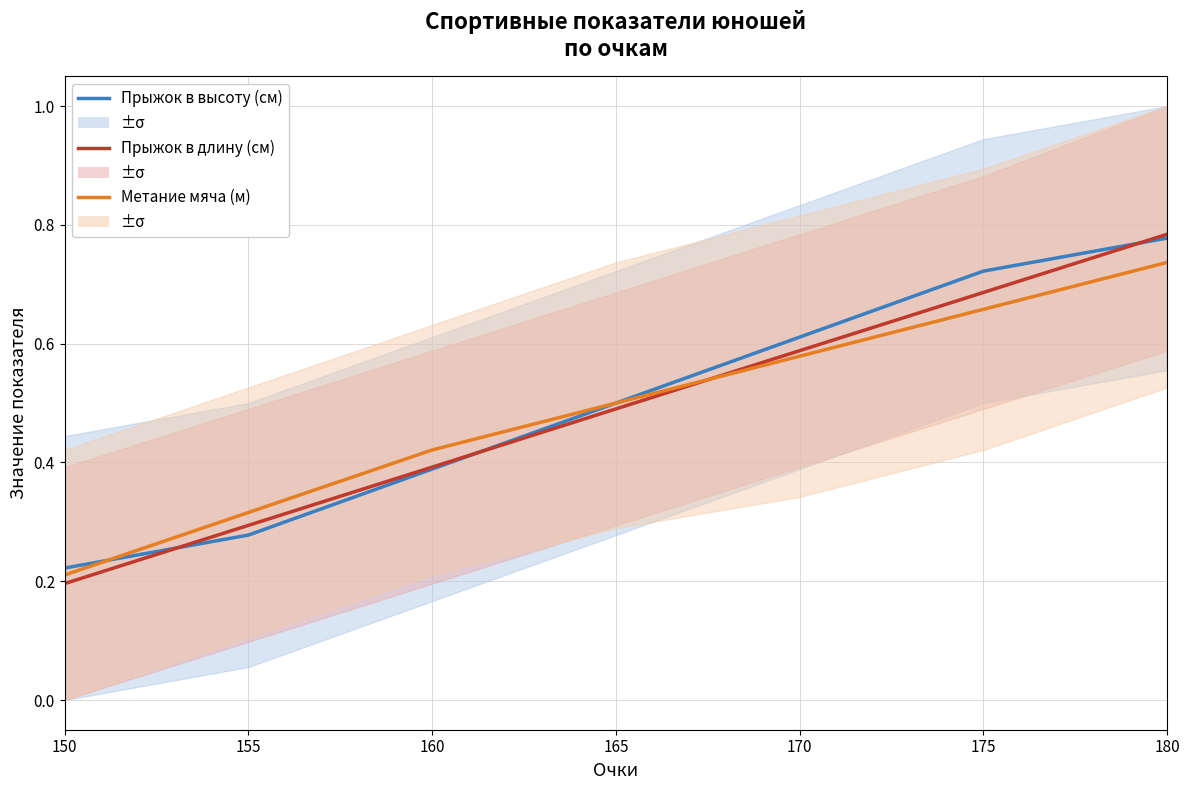

Between which two adjacent categories do Прыжок в длину (см) and Метание мяча (м) first intersect?

165 and 170